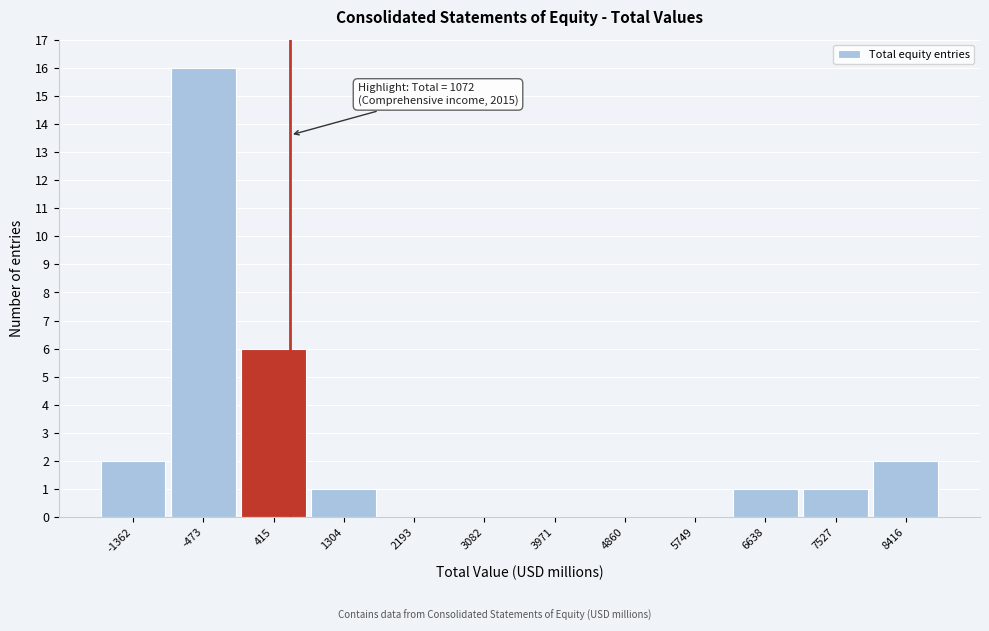

Reading left to right, list all the values displayed in this chart.

-1362=2	-473=16	415=6	1304=1	2193=0	3082=0	3971=0	4860=0	5749=0	6638=1	7527=1	8416=2